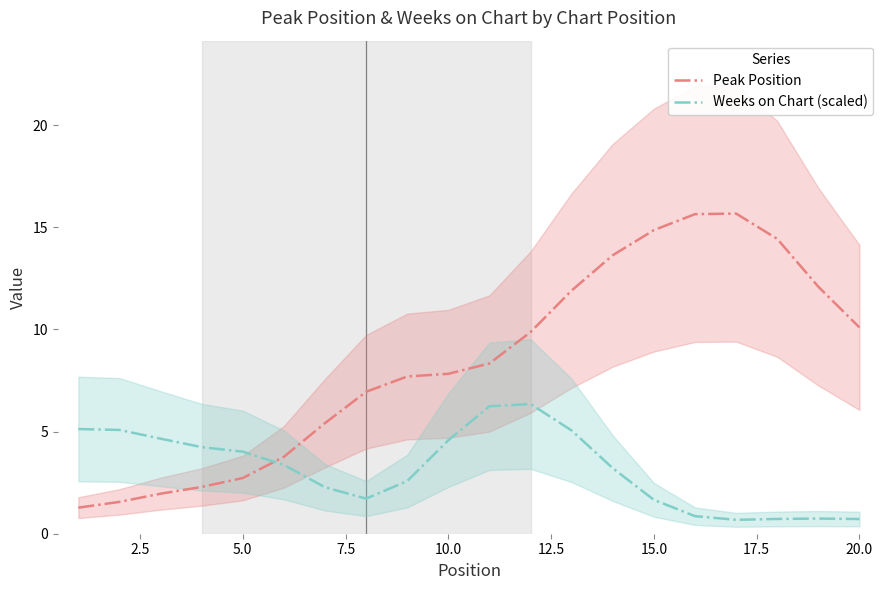

How many values in the Weeks on Chart (scaled) series are below 3?

9